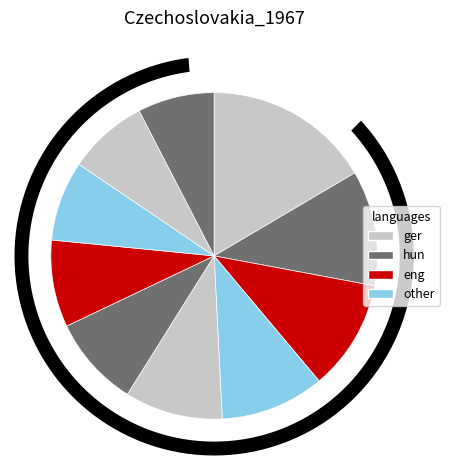

To the nearest percent, what is the difference between the pct85 and pct25 slice percentages?

3%